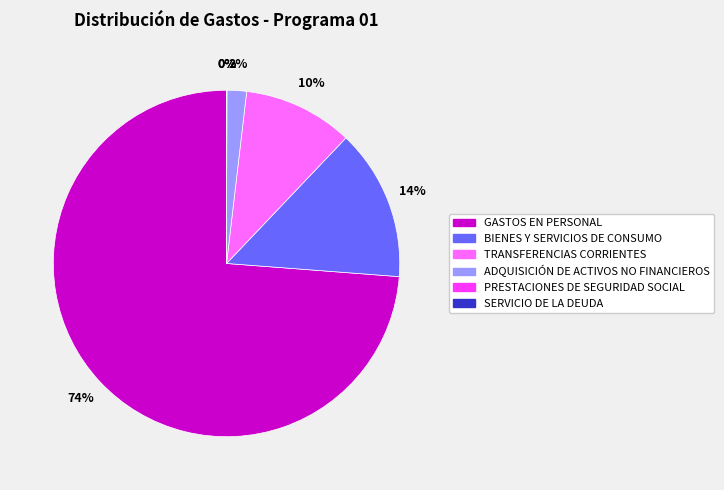

To the nearest percent, what is the difference between the largest and smallest slice percentages?

74%